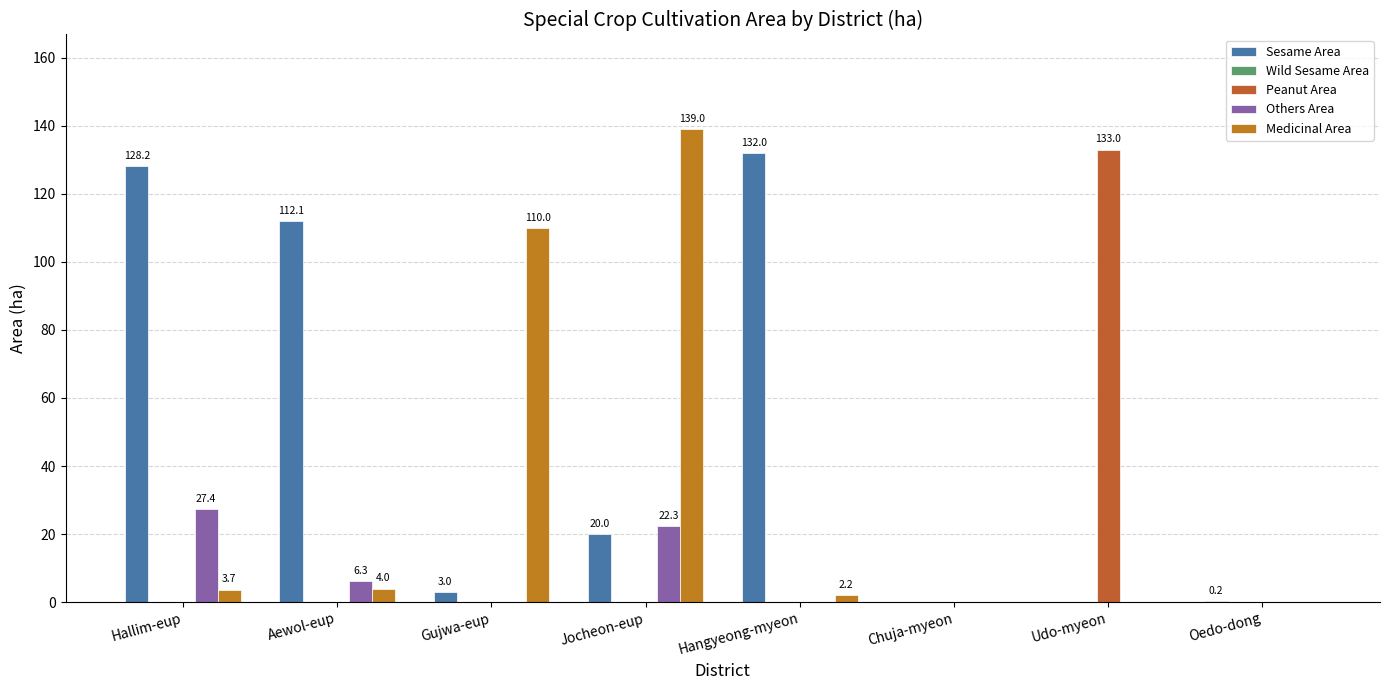

Does the chart contain stacked bars?

No